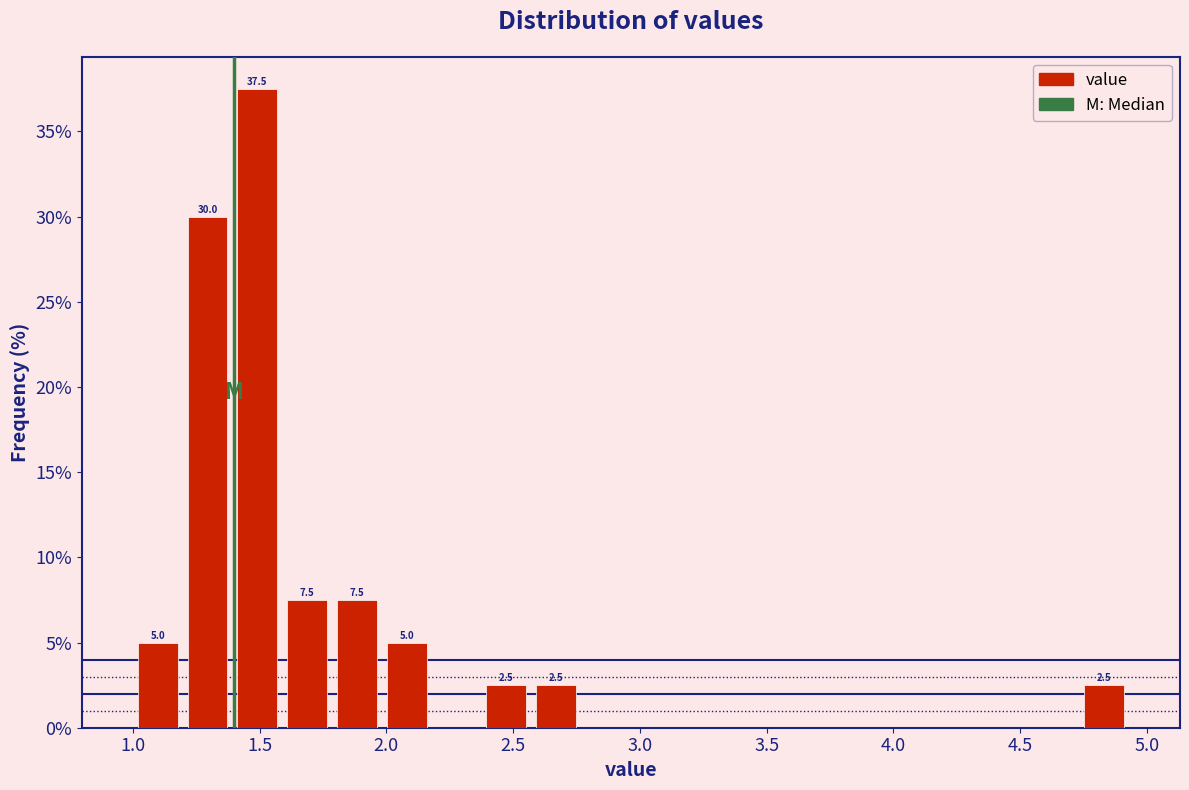

Around what value on the x-axis is the tallest bar? Give the approximate position of its centre, as read against the axis.

1.50